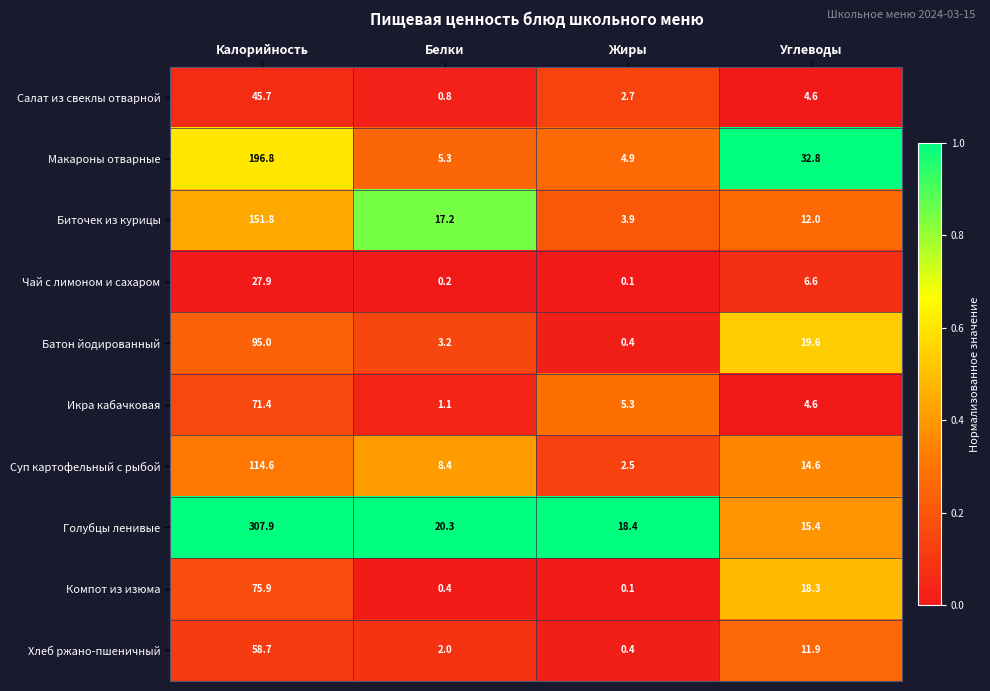

What is the spread (max minus min) of values at Калорийность?

280.0